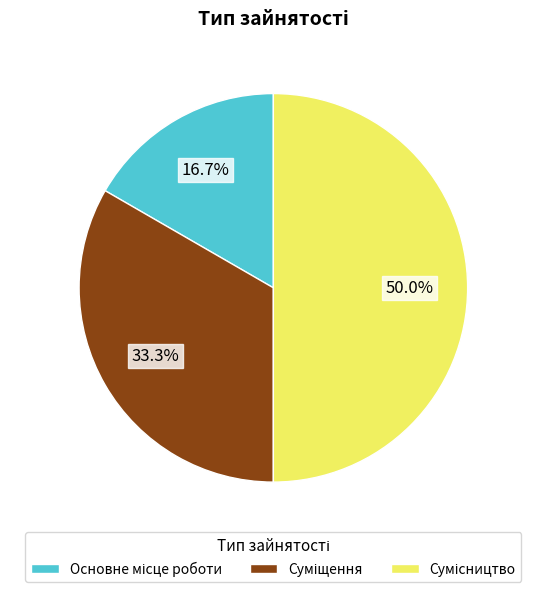

Do Суміщення and Основне місце роботи together represent more than half of the pie?

No